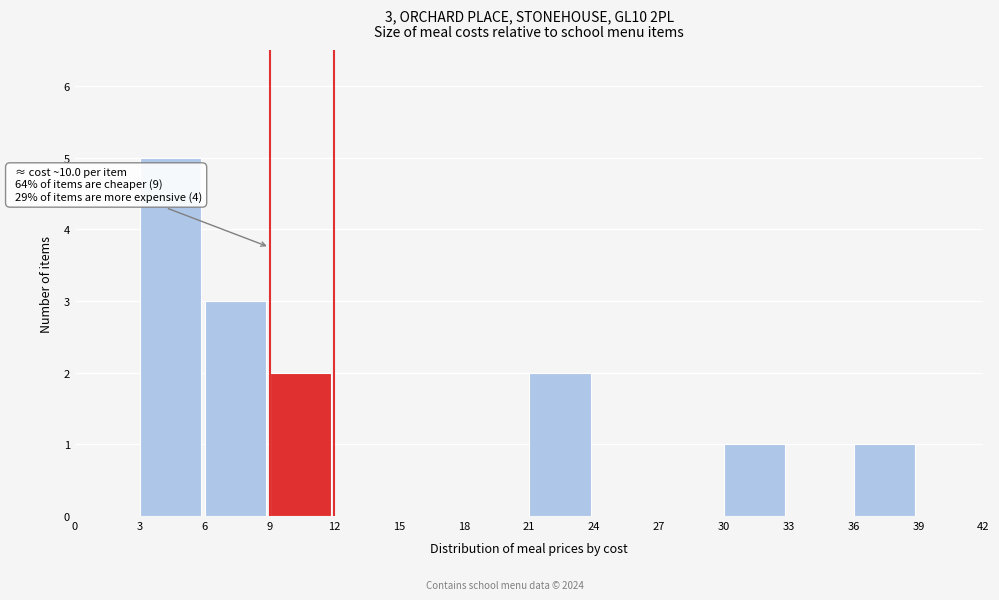

Which range on the x-axis has the tallest bar?

3 to 6